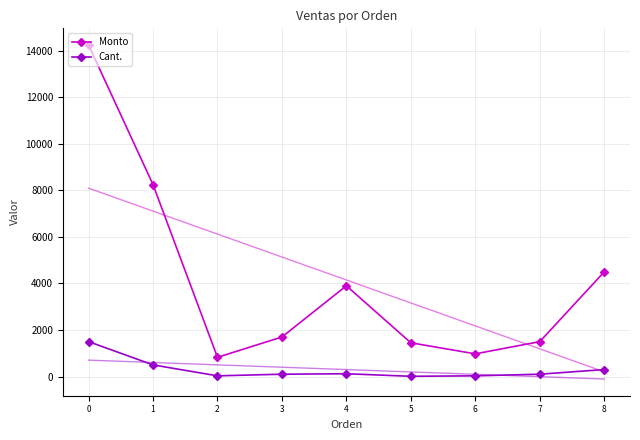

What is the total value across all series at 6?

1005